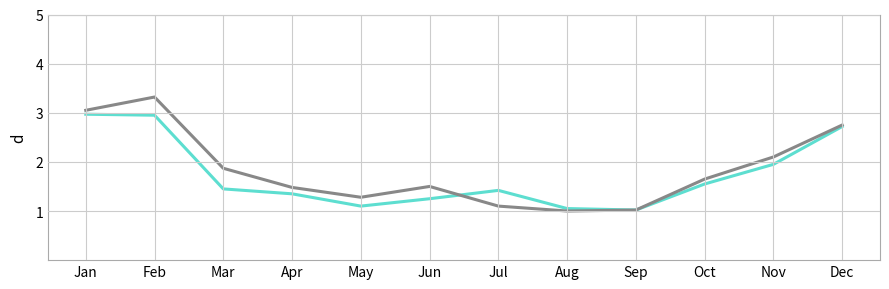

What is the spread (max minus min) of values at Mar?

0.4